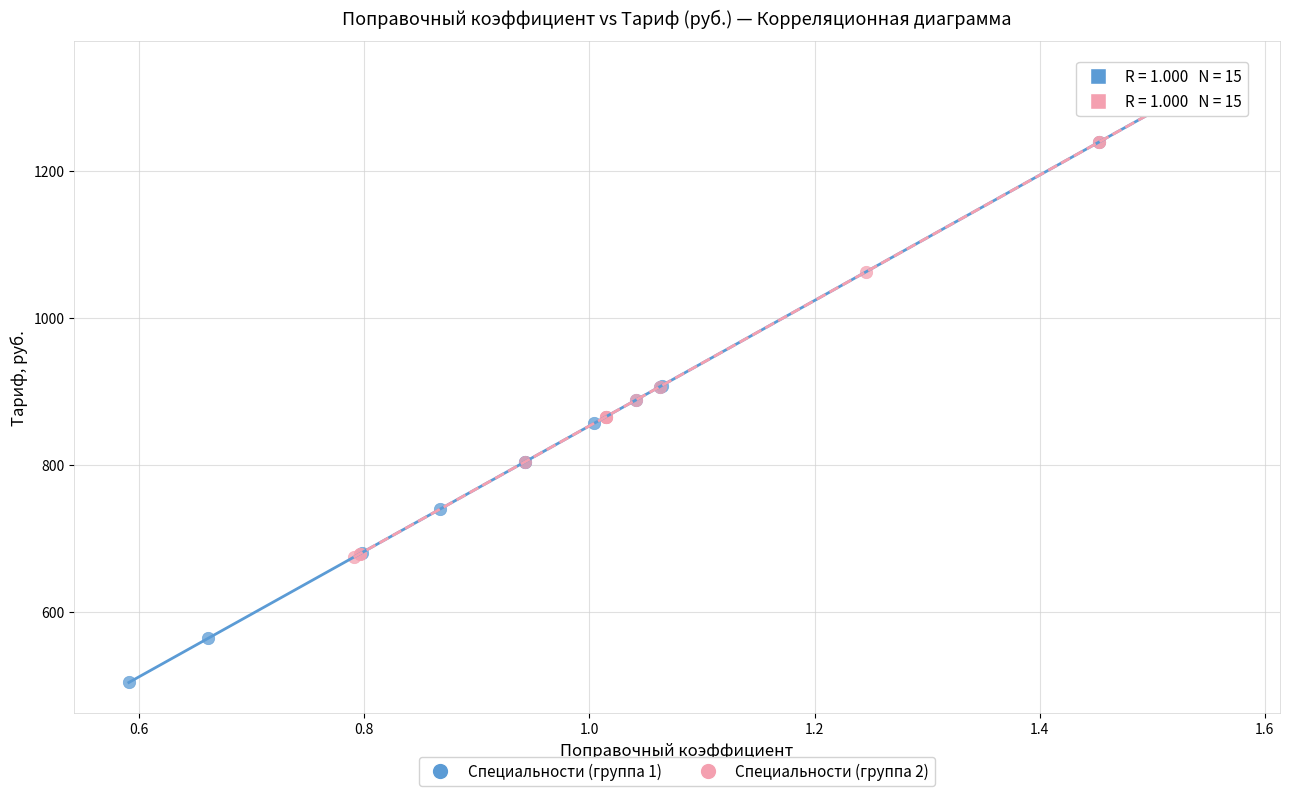

Which series has the widest spread of Y values?

Специальности (группа 1)